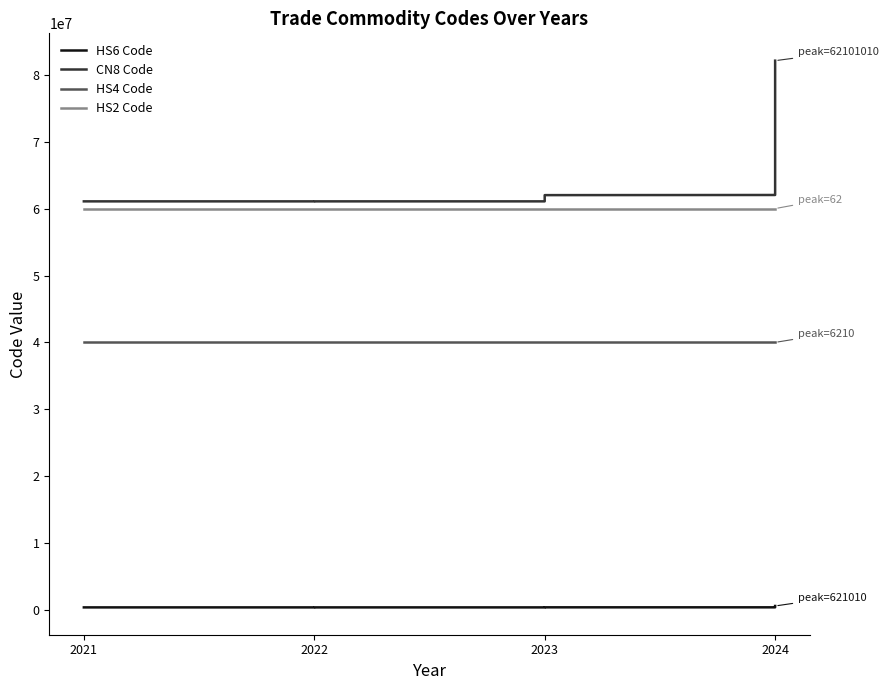

What is the maximum value for HS2 Code?

60000062